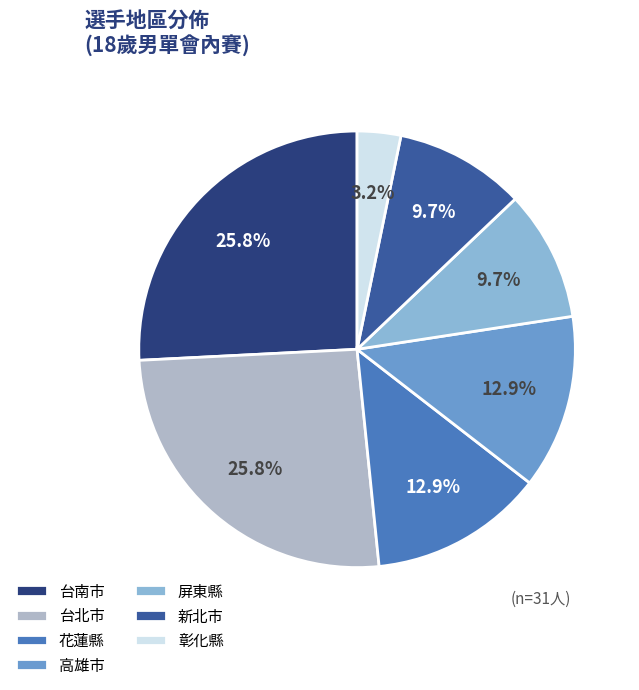

What is the ratio of the value at 花蓮縣 to the value at 彰化縣?

4.0